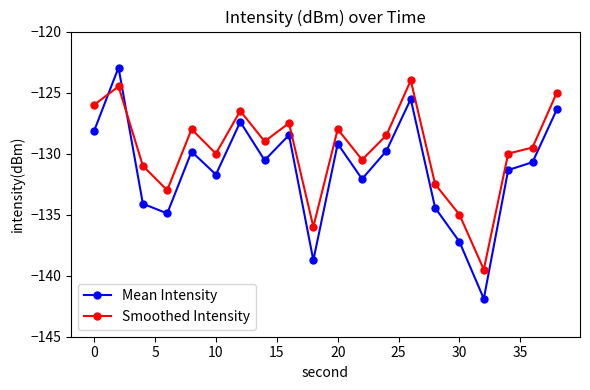

Reading left to right, transcribe all the data shown in this chart.

Mean Intensity: -128.1	-123.0	-134.1	-134.9	-129.8	-131.7	-127.4	-130.5	-128.5	-138.7	-129.2	-132.1	-129.8	-125.5	-134.4	-137.2	-141.9	-131.3	-130.7	-126.4
Smoothed Intensity: -126.0	-124.5	-131.0	-133.0	-128.0	-130.0	-126.5	-129.0	-127.5	-136.0	-128.0	-130.5	-128.5	-124.0	-132.5	-135.0	-139.5	-130.0	-129.5	-125.0